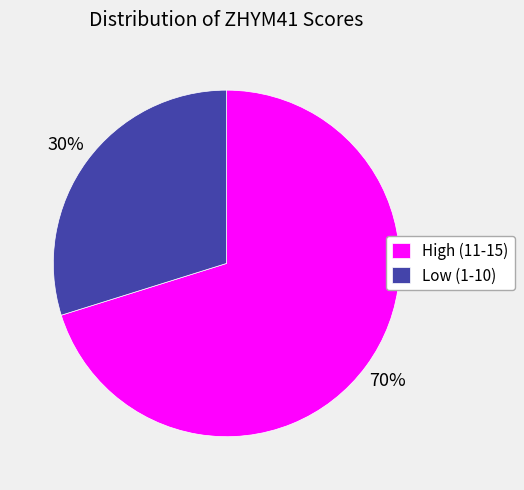

Does any single category account for the majority?

Yes